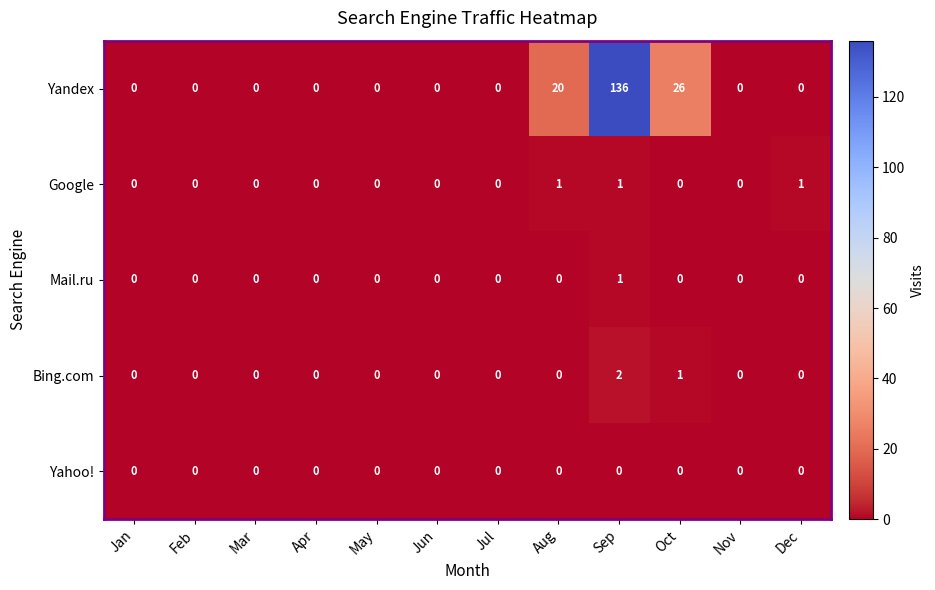

Is it true that Bing.com equals 0 at Feb?

True